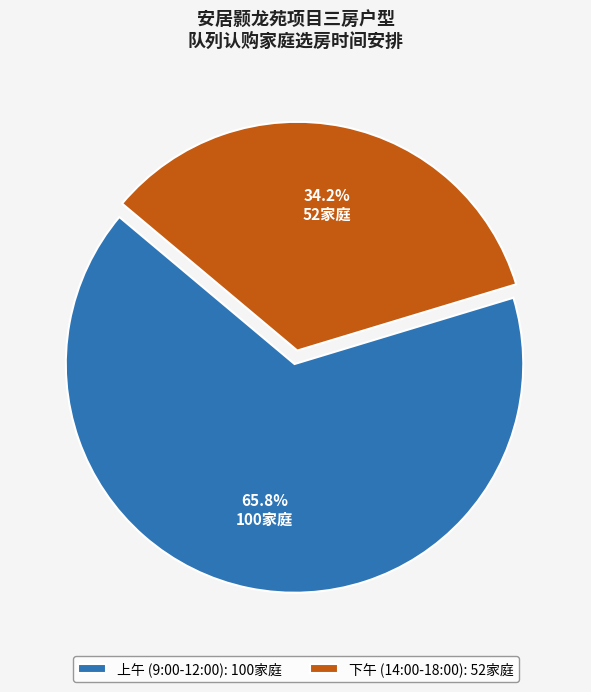

Do 下午 (14:00-18:00) and 上午 (9:00-12:00) together represent more than half of the pie?

Yes